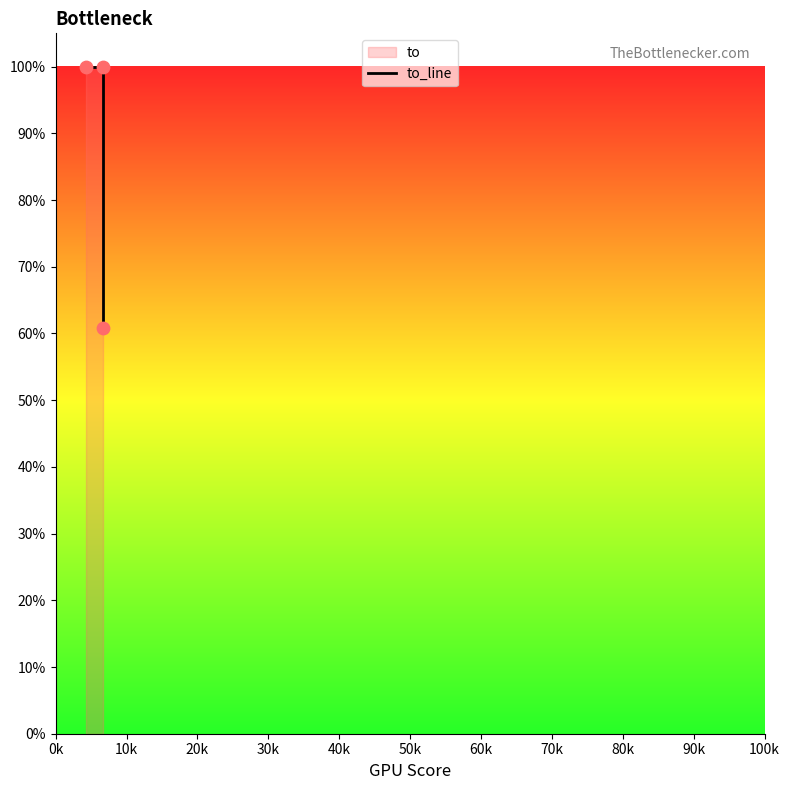

What is the change in value from 0k to 20k?

-0.4